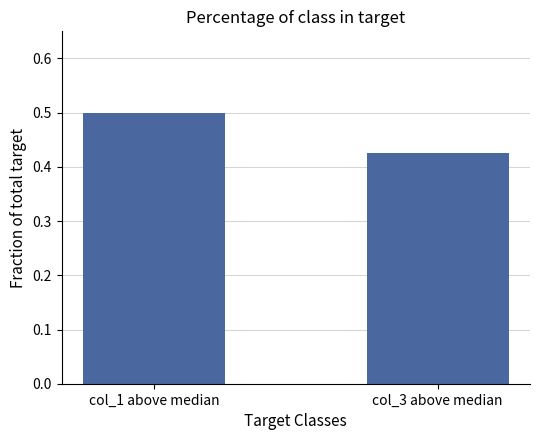

What is the average value?

0.5